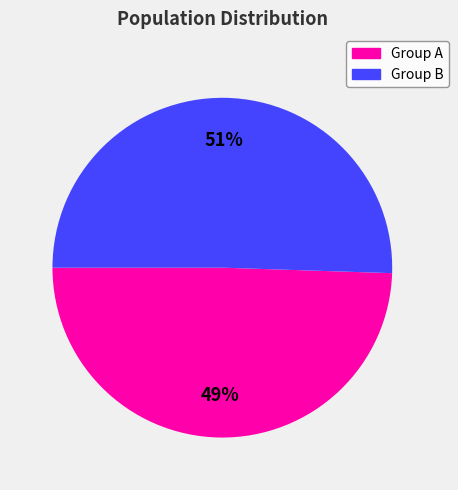

Is there a majority slice in this chart?

Yes